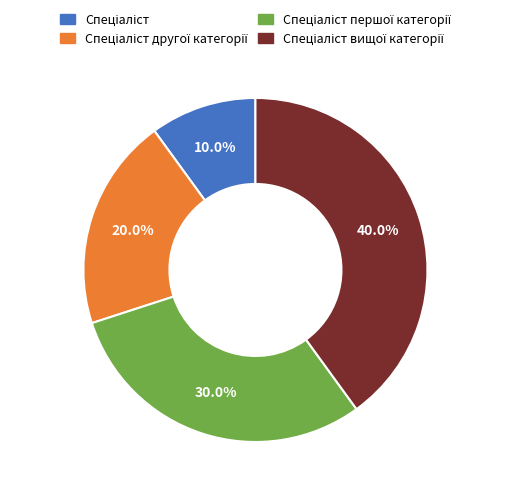

Is there any slice that represents more than half of the pie?

No